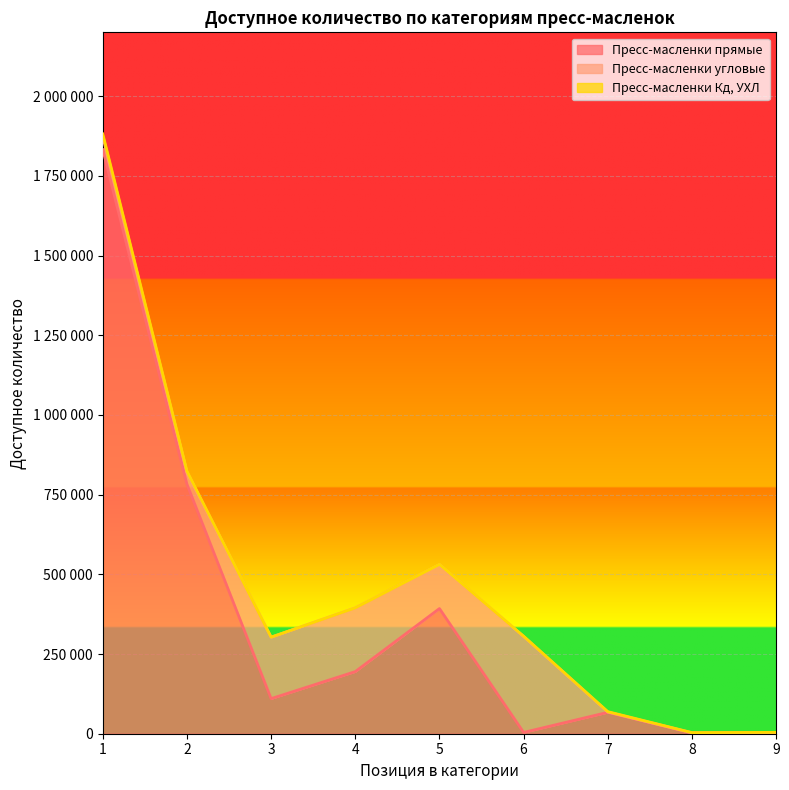

Does the chart display data point markers on the line(s)?

No